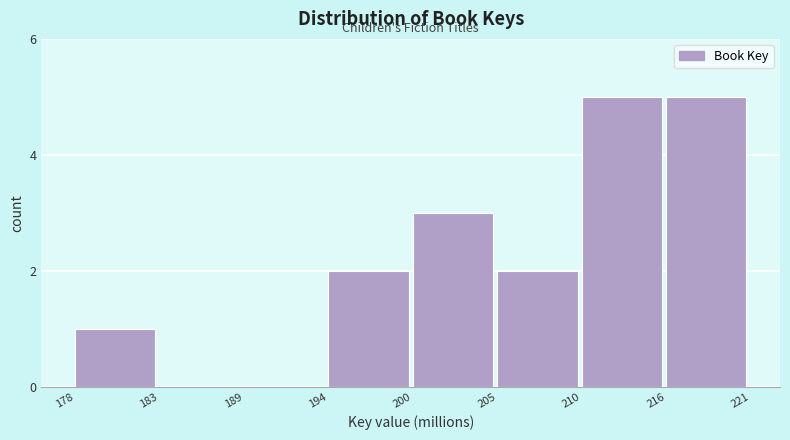

Reading left to right, extract all data points from this chart.

178=1	183=0	189=0	194=2	200=3	205=2	210=5	216=5